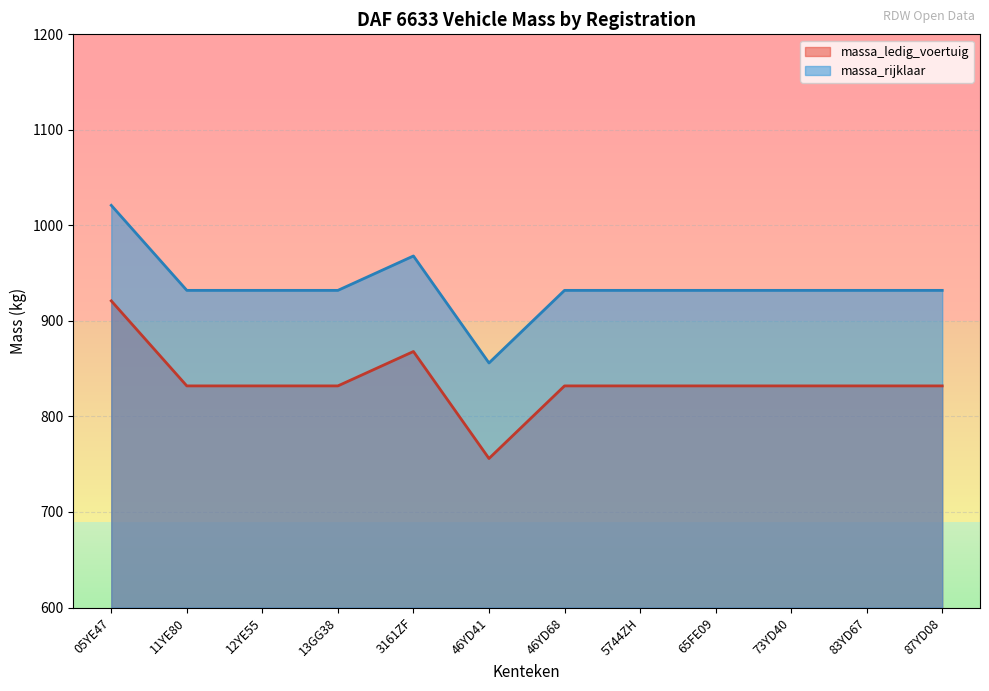

What is the difference between the highest and lowest values at 87YD08?

100